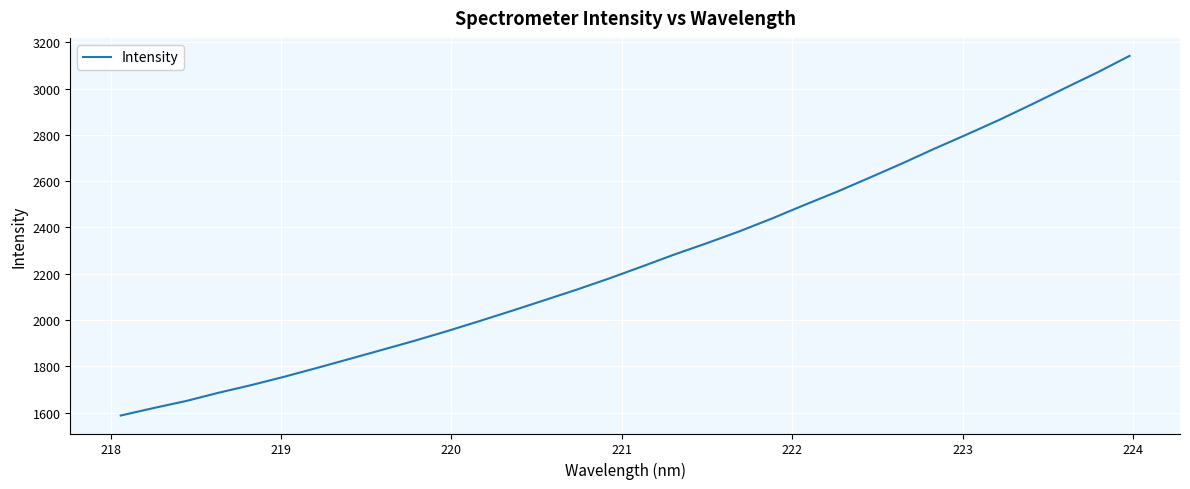

What is the difference between the maximum and minimum values?

1554.6